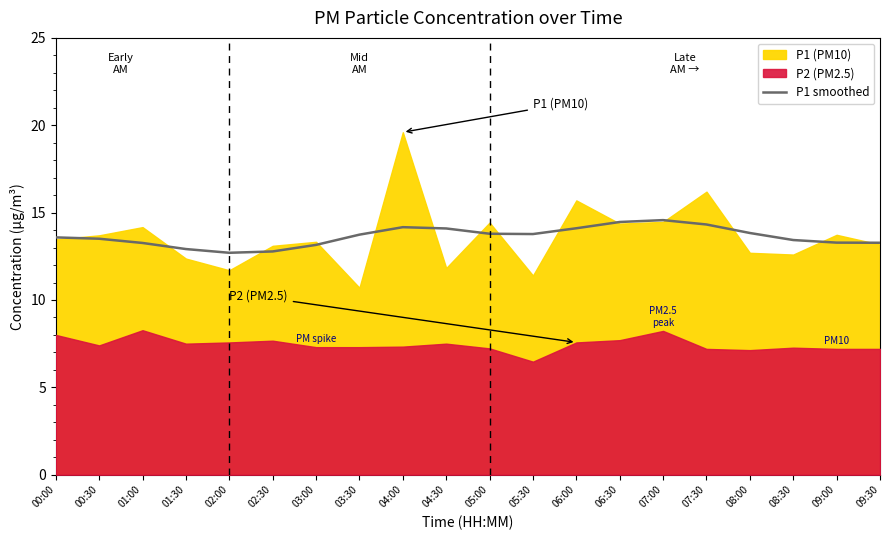

What is the lowest value of the P1 smoothed series?

12.7